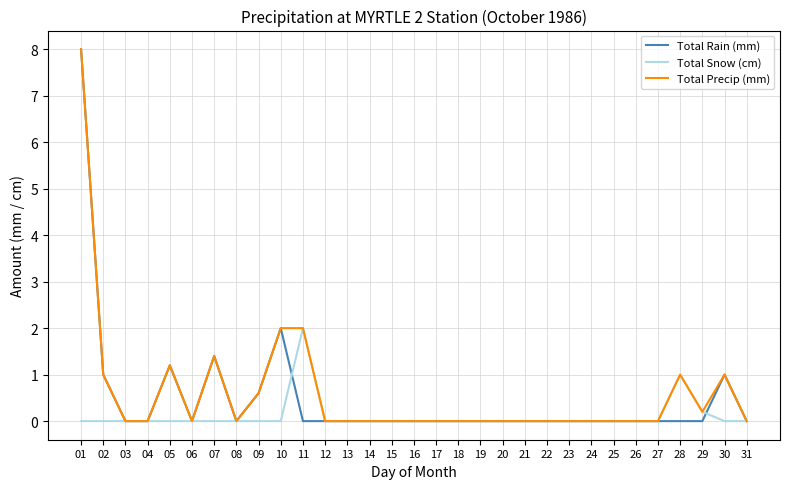

What is the highest value of the Total Precip (mm) series?

8.0